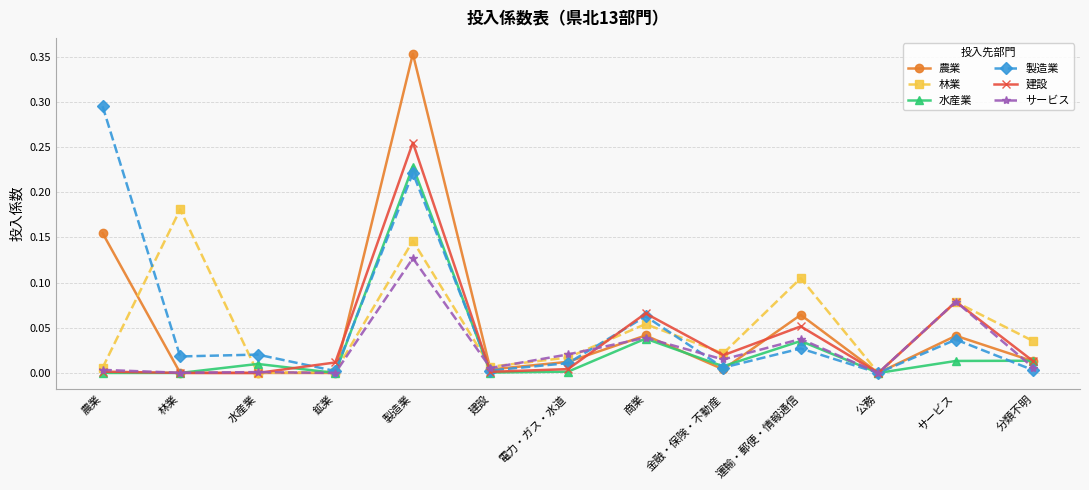

At which category is the sum across all series the highest?

製造業